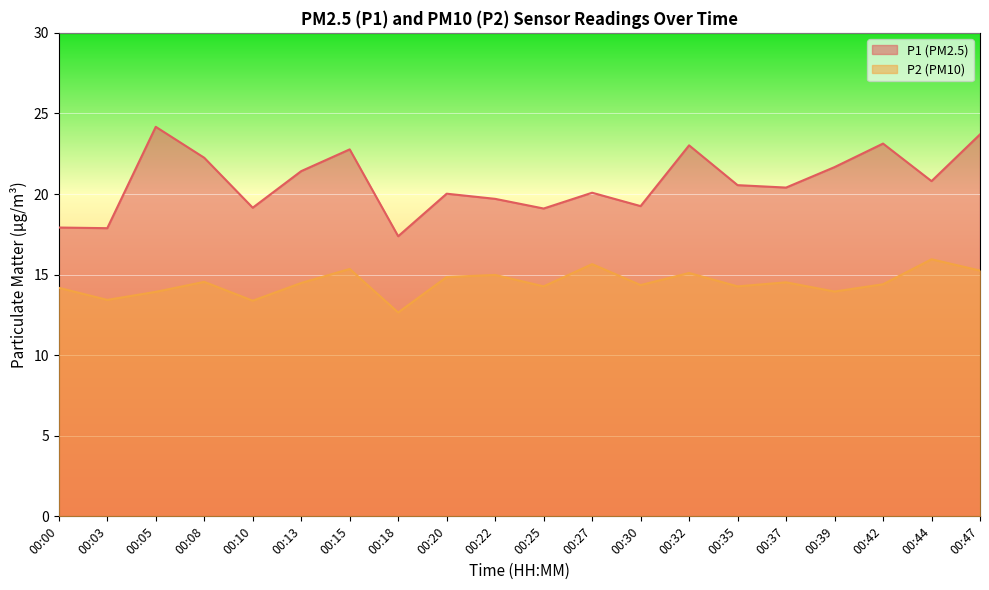

How many lines are shown in the chart?

2